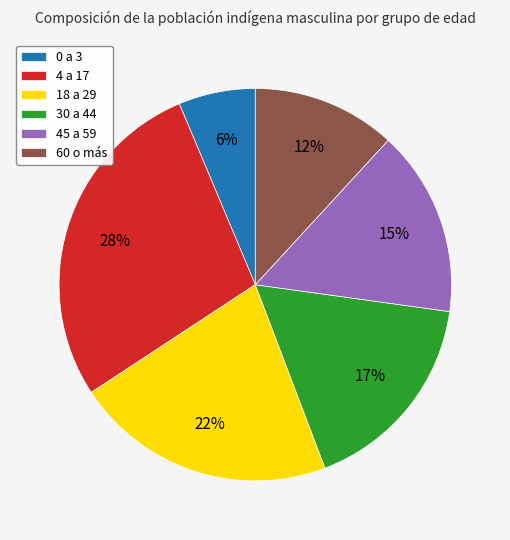

Approximately how many times larger is the value at 0 a 3 compared to 4 a 17?

0.2